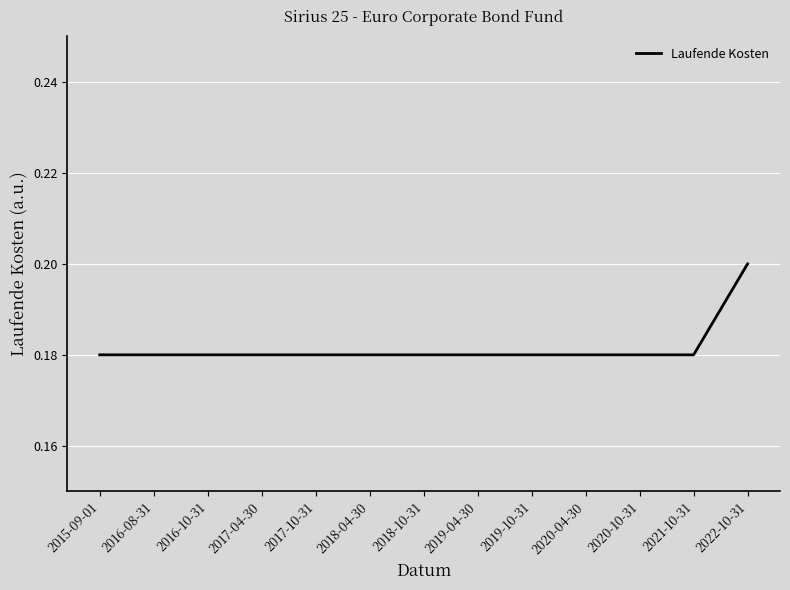

The value at 2018-04-30 is 0.3. True or false?

False